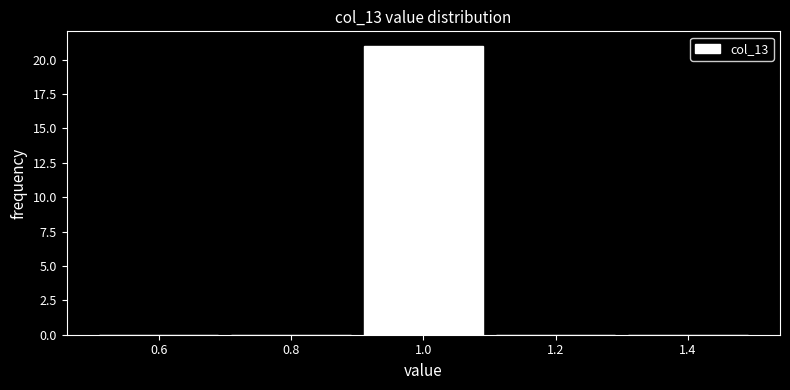

What is the height of the bar covering 0.9 to 1.1 on the x-axis? The values are not printed on the chart, so give them approximately, as read against the axis.

21